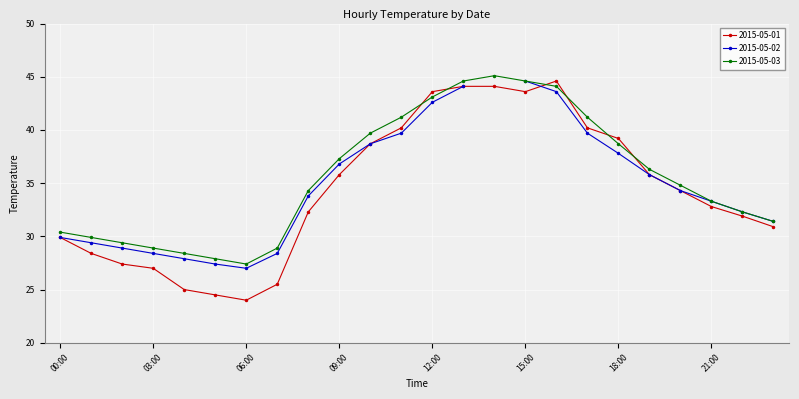

What position from the left is 16:00?

17